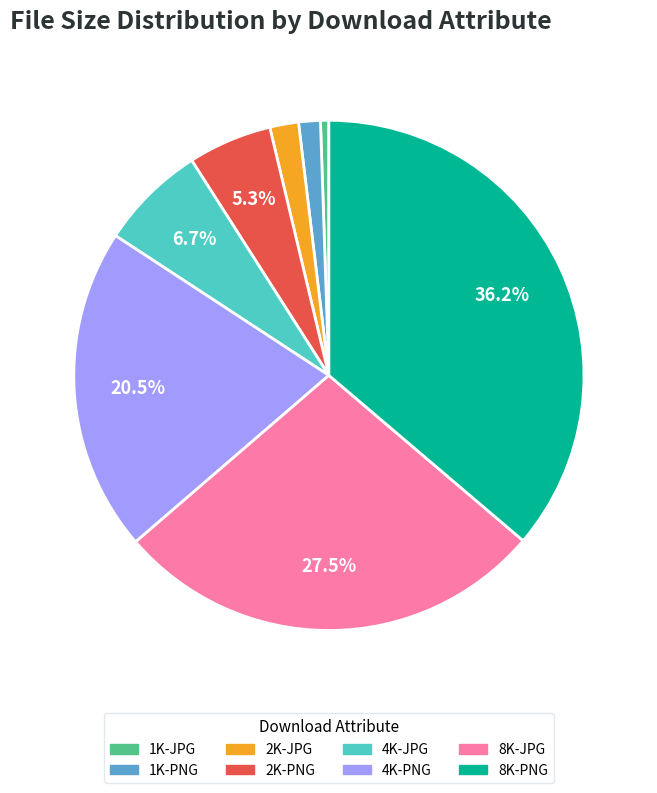

The 1K-PNG slice represents 1% of the pie. True or false?

True